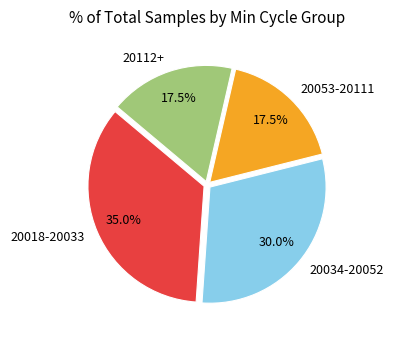

Which slice is the largest?

20018-20033